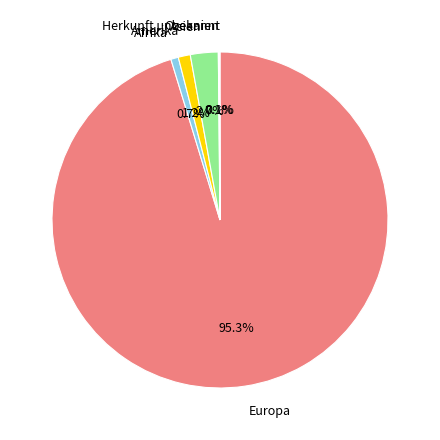

To the nearest percent, what percentage of the pie is Afrika?

1%